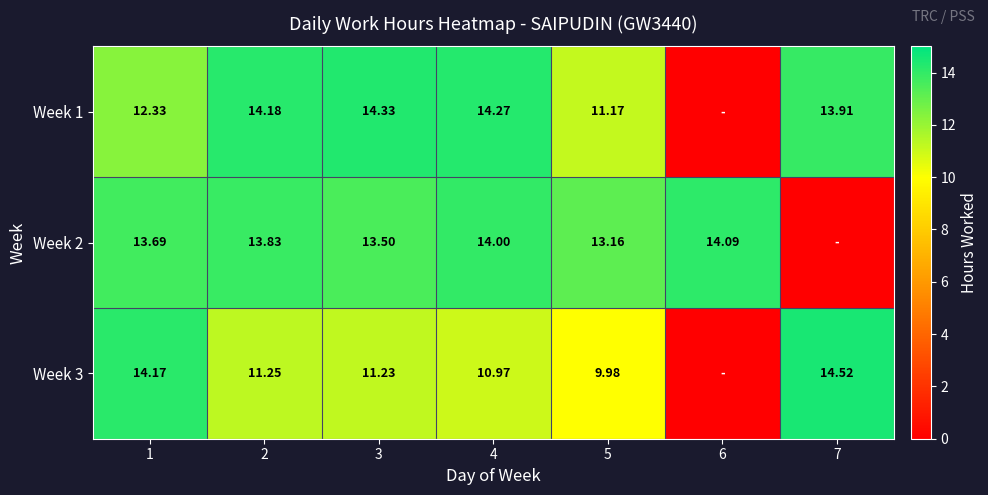

At how many categories does at least one series exceed 3?

7